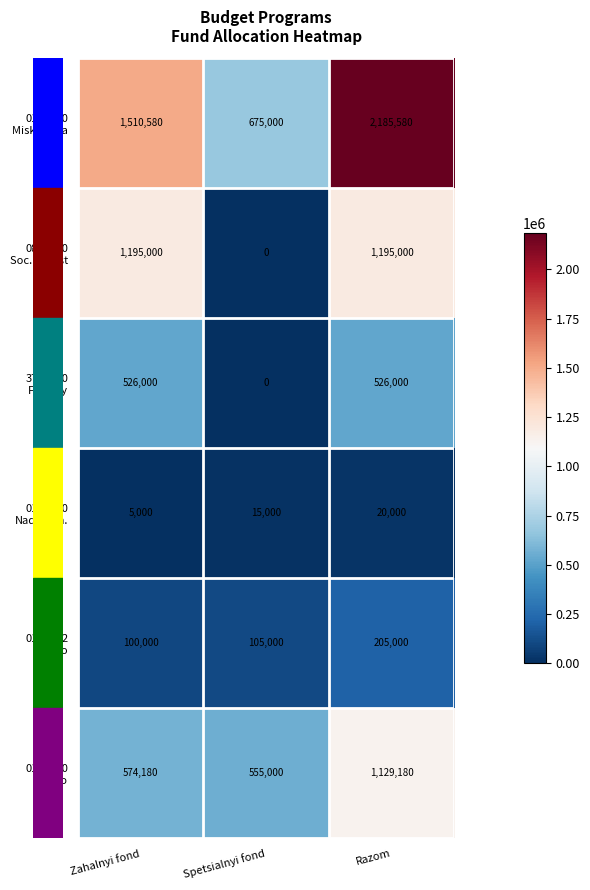

What is the spread (max minus min) of values at Razom?

2165580